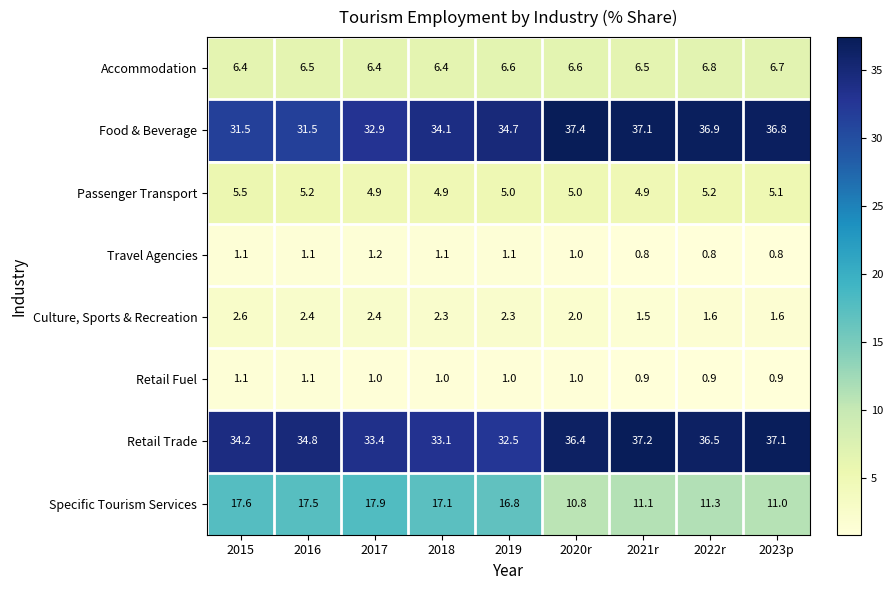

What is the approximate value of Retail Trade at 2015?

34.2